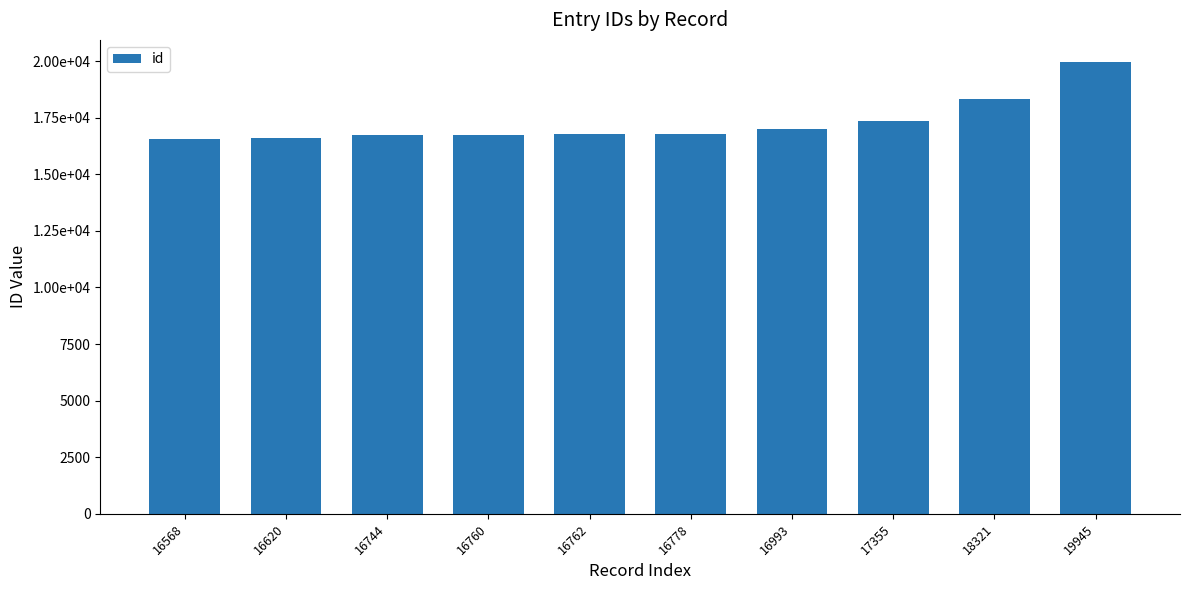

What is the difference between the values at 16620 and 17355?

735